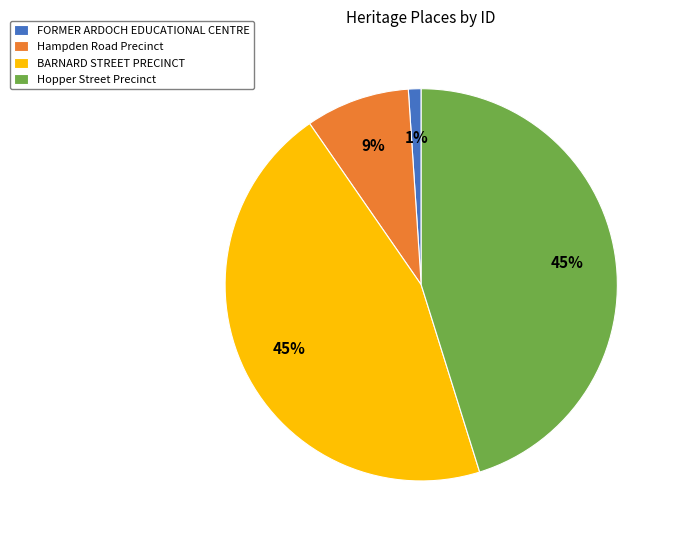

Is it true that FORMER ARDOCH EDUCATIONAL CENTRE is 10% of the pie?

False